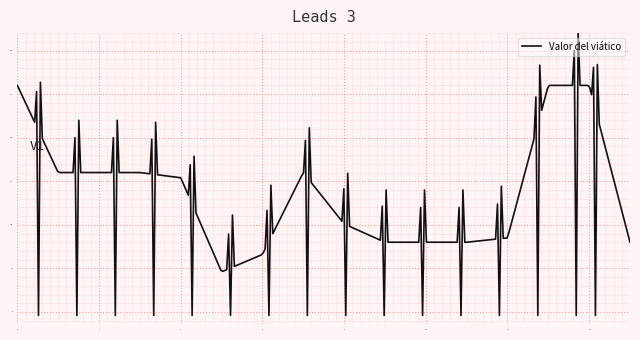

What is the maximum value shown in the chart?

320.0